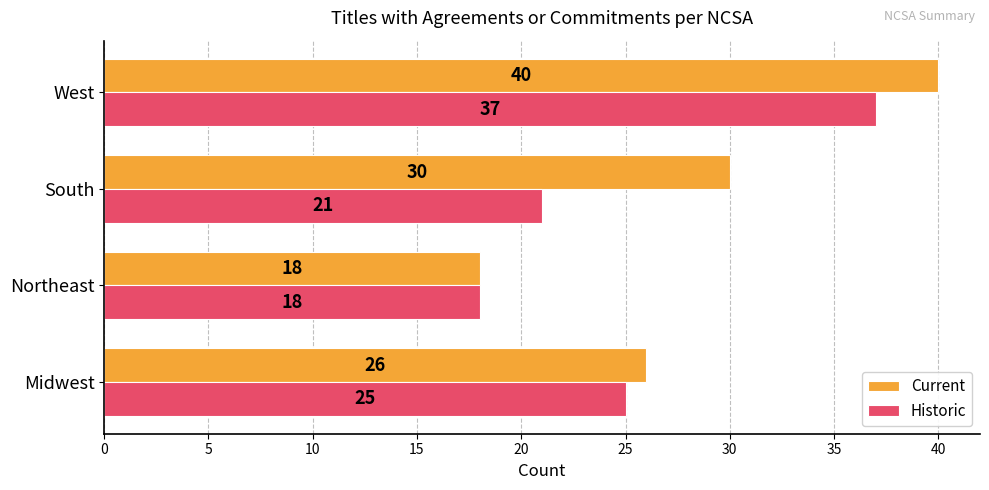

Which series has the largest total across all categories?

Current